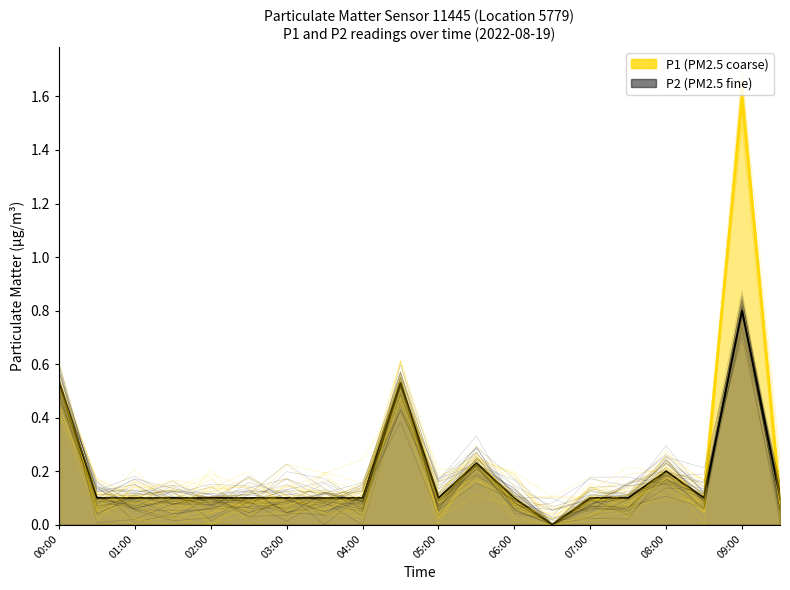

How many categories are shown in the chart?

20